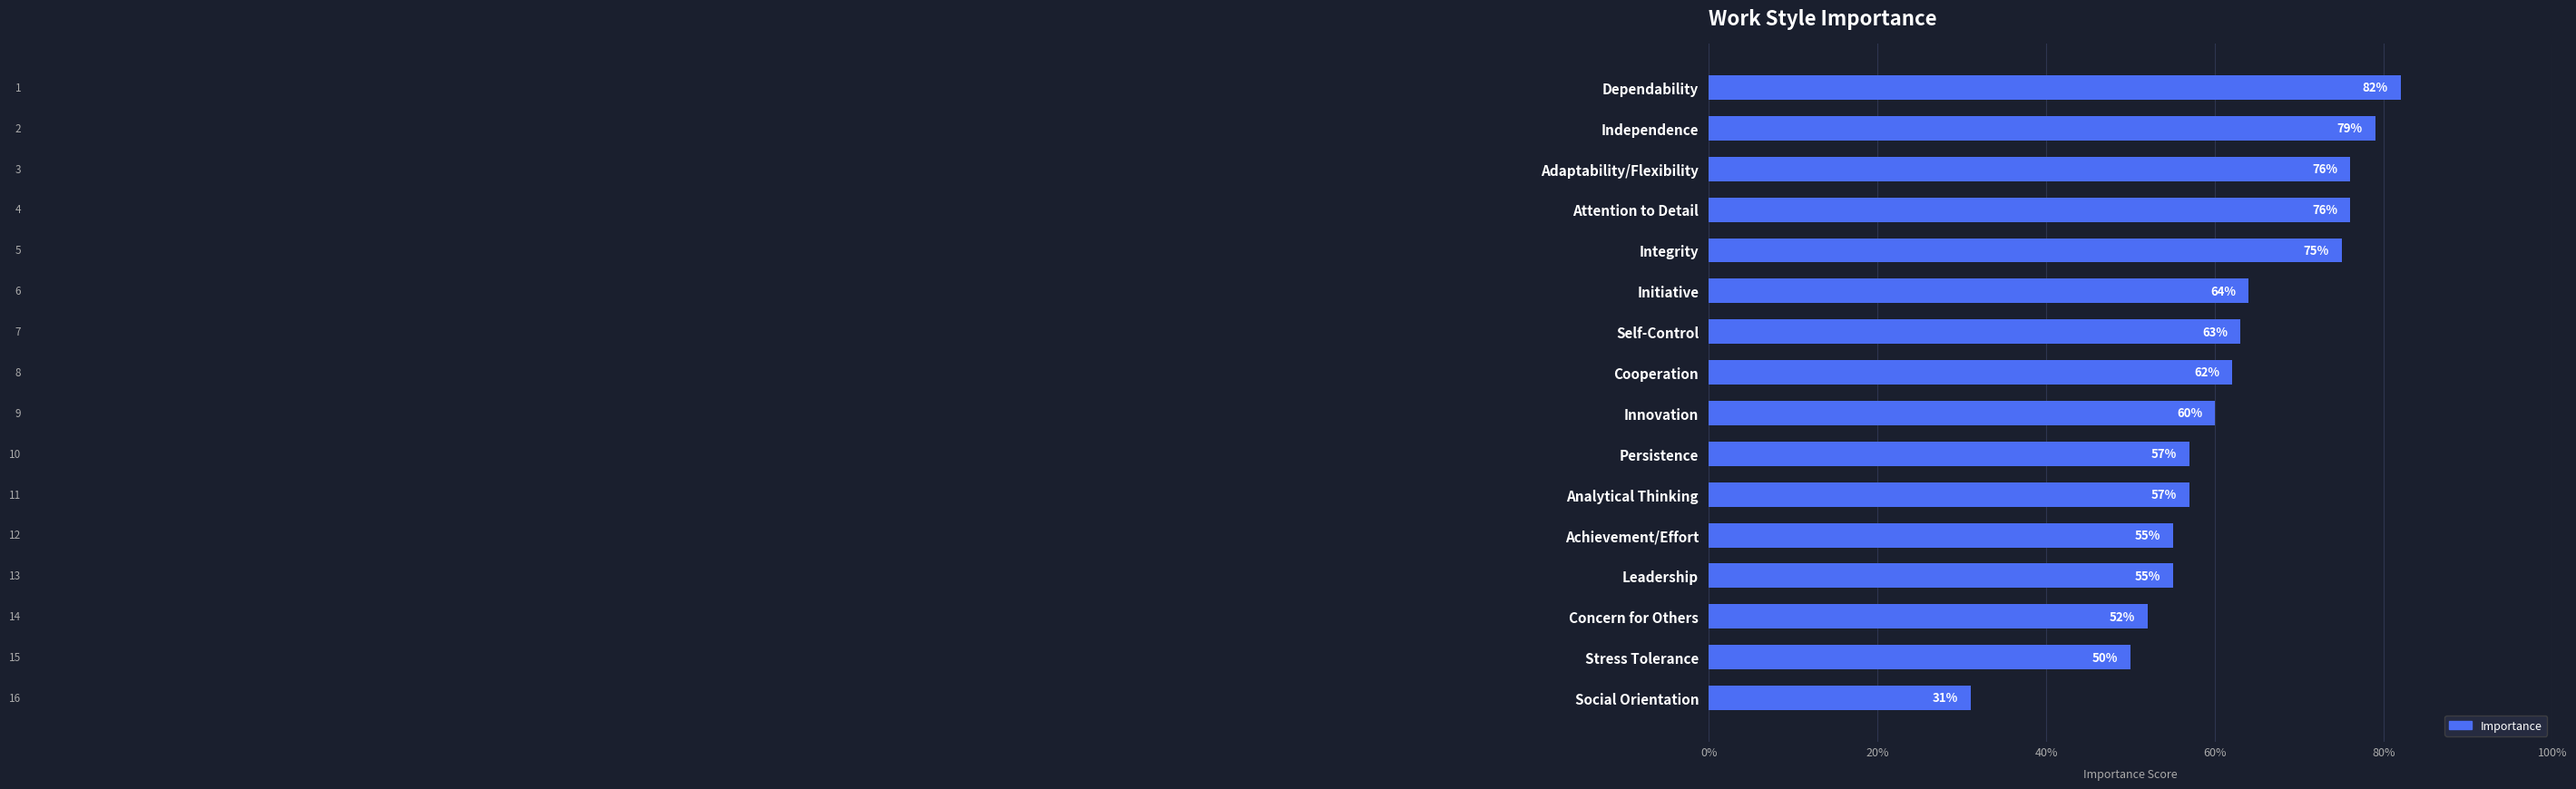

What is the change in value from Independence to Stress Tolerance?

-29